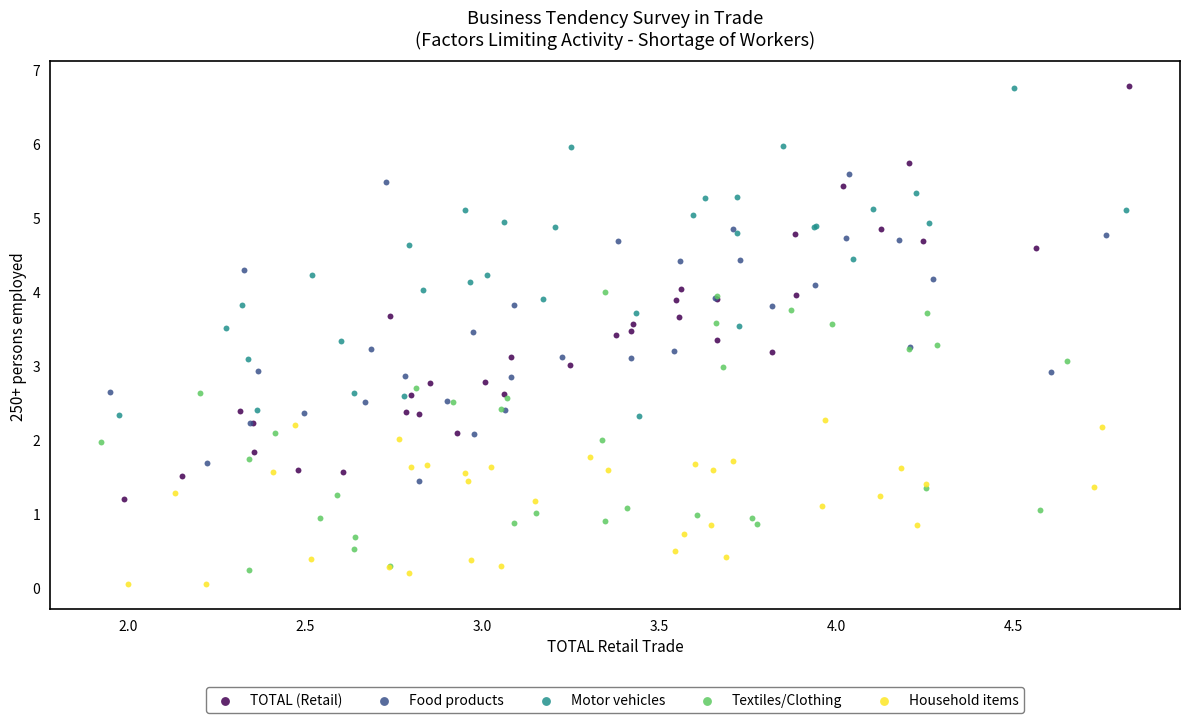

What are all the series names shown in the legend?

TOTAL (Retail), Food products, Motor vehicles, Textiles/Clothing, Household items